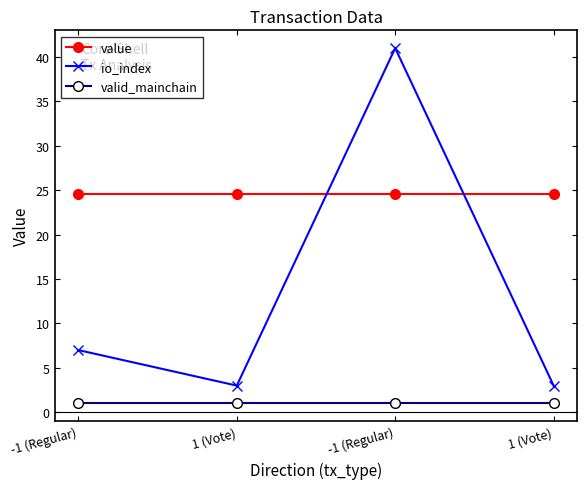

True or false: valid_mainchain and value cross at least once.

False